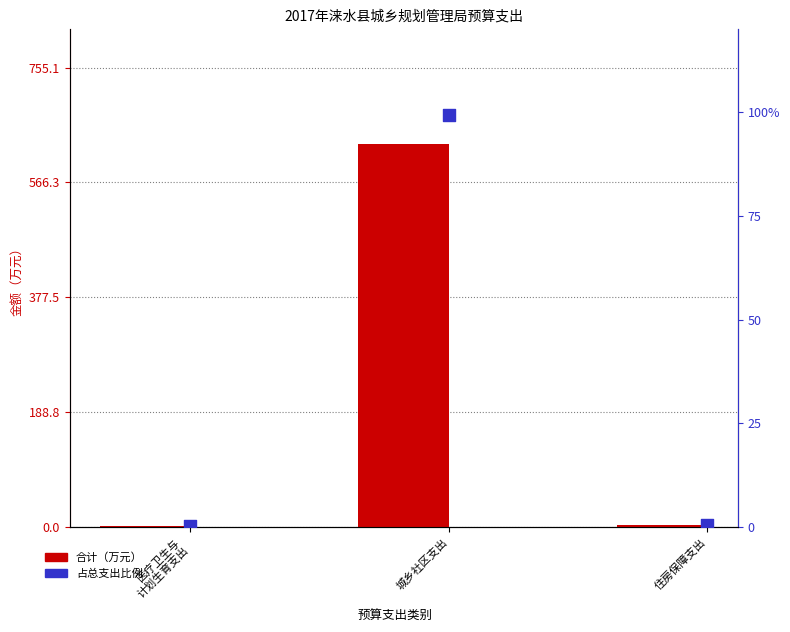

What are all the series names shown in the legend?

合计, 占总支出比例(%)